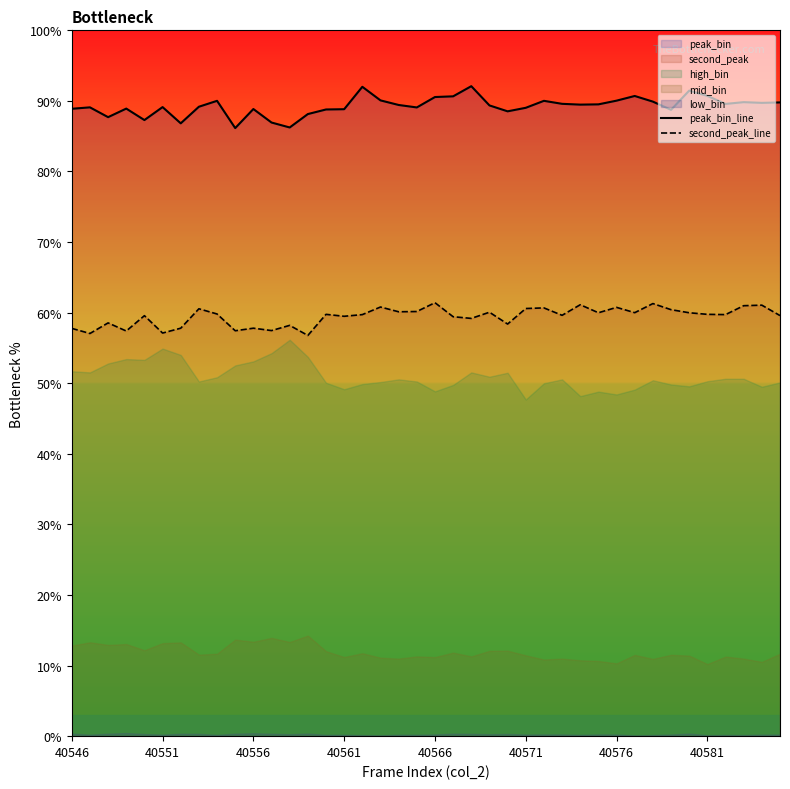

True or false: second_peak_line and peak_bin_line cross at least once.

False